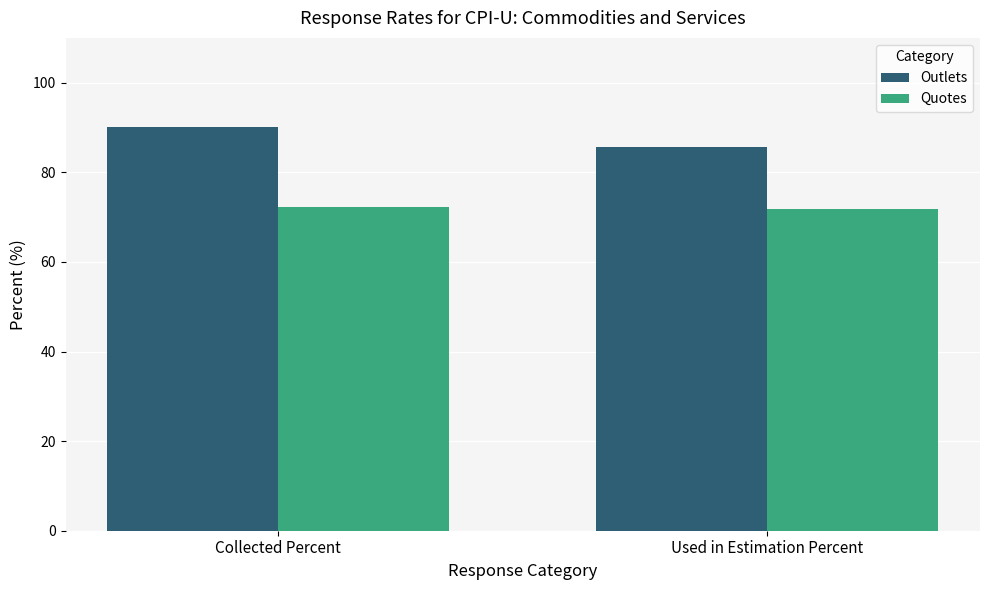

How many bars are there in total?

4